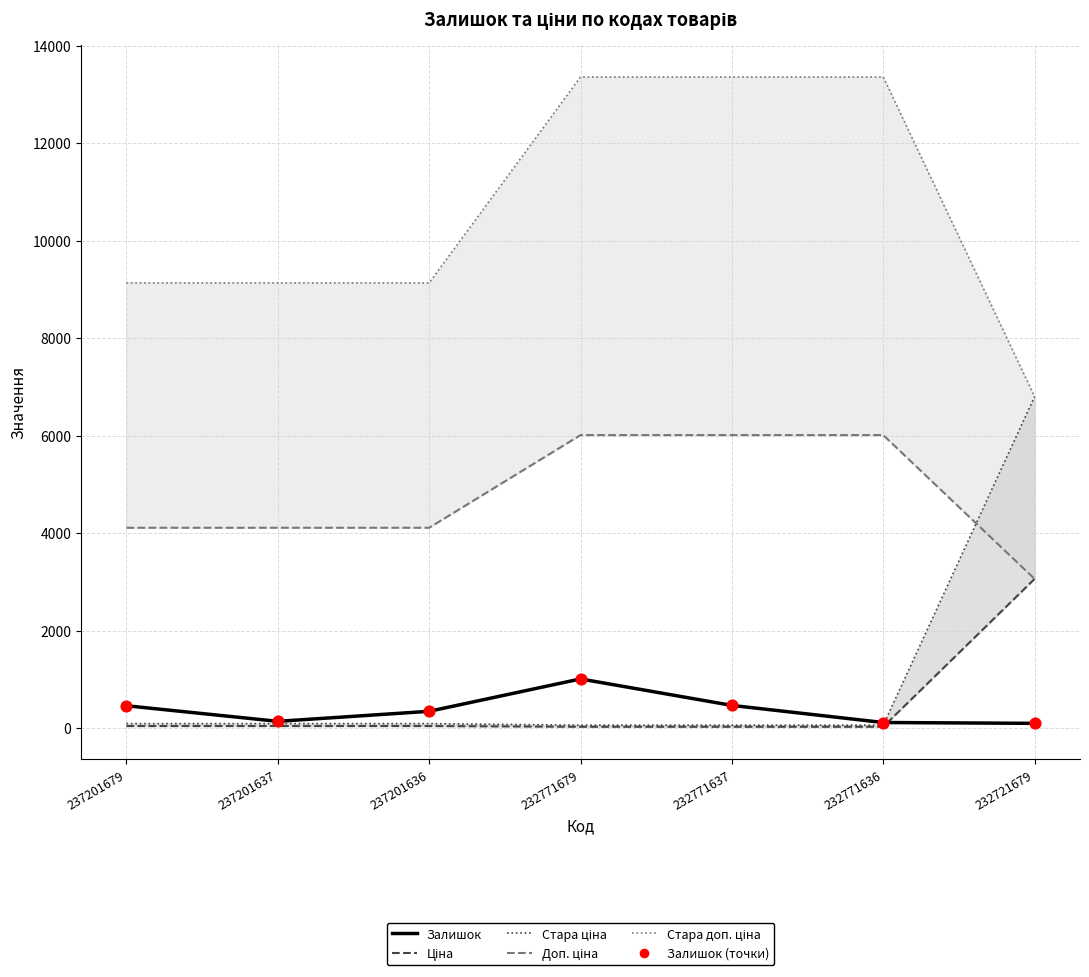

Which series reaches the maximum Y coordinate?

Стара доп. ціна